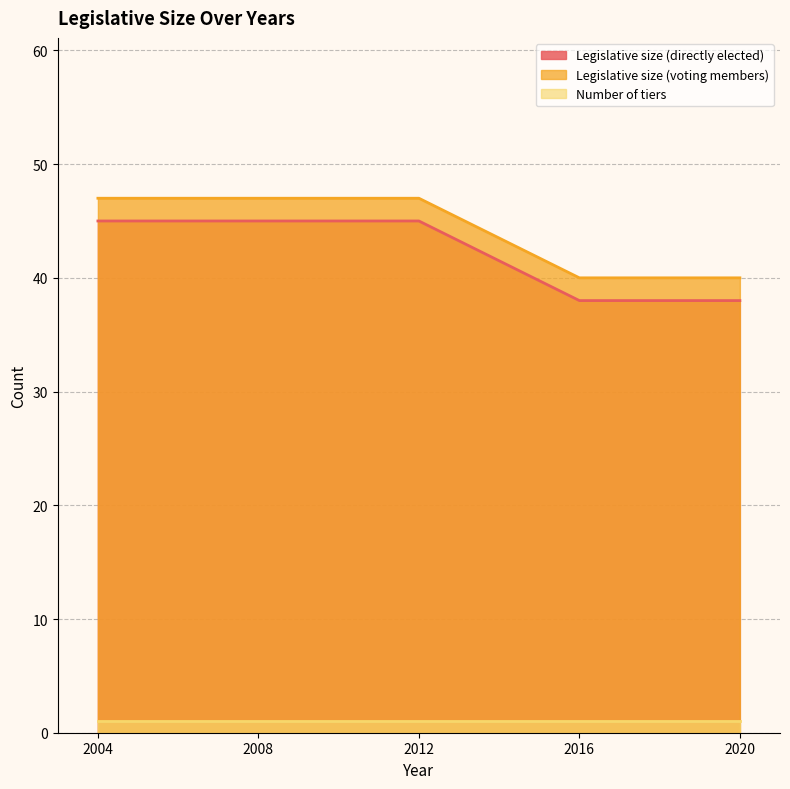

Between 2012 and 2016, which series saw the biggest shift?

Legislative size (directly elected)